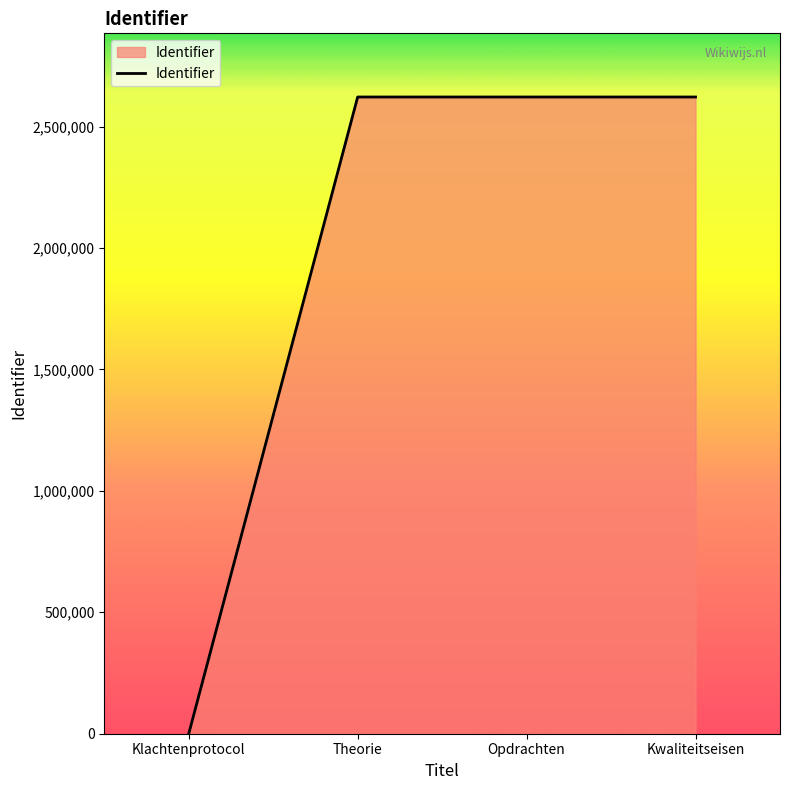

How many lines are shown in the chart?

1